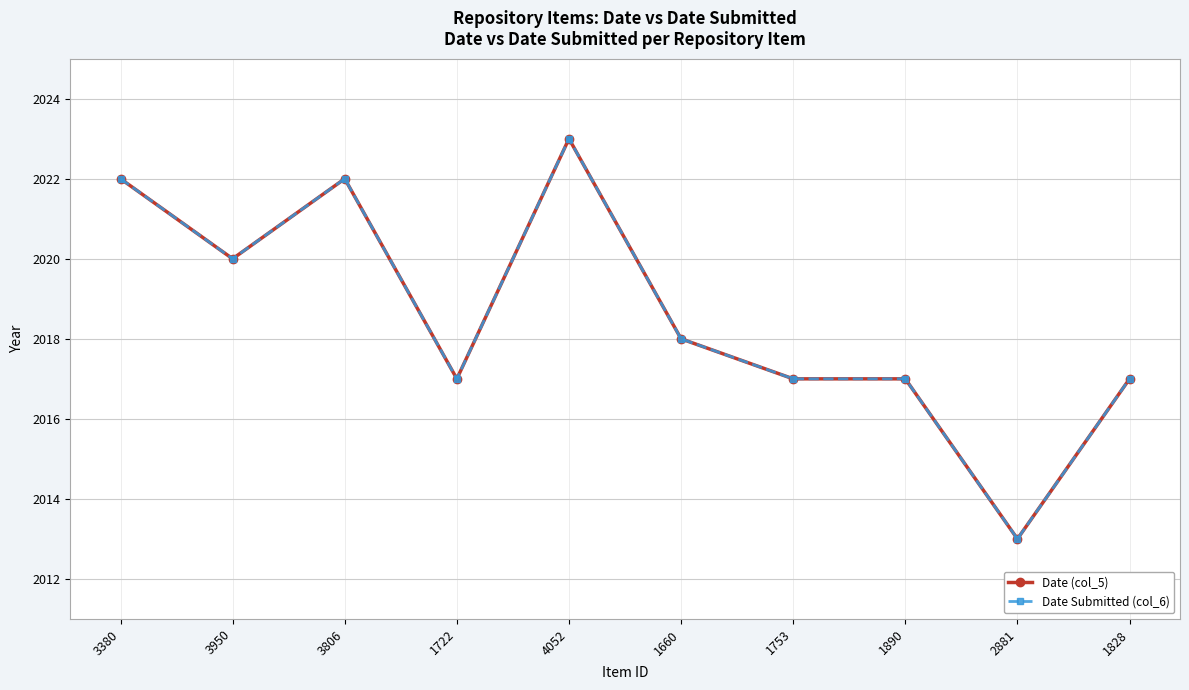

Is this an area chart (filled region under the line)?

No